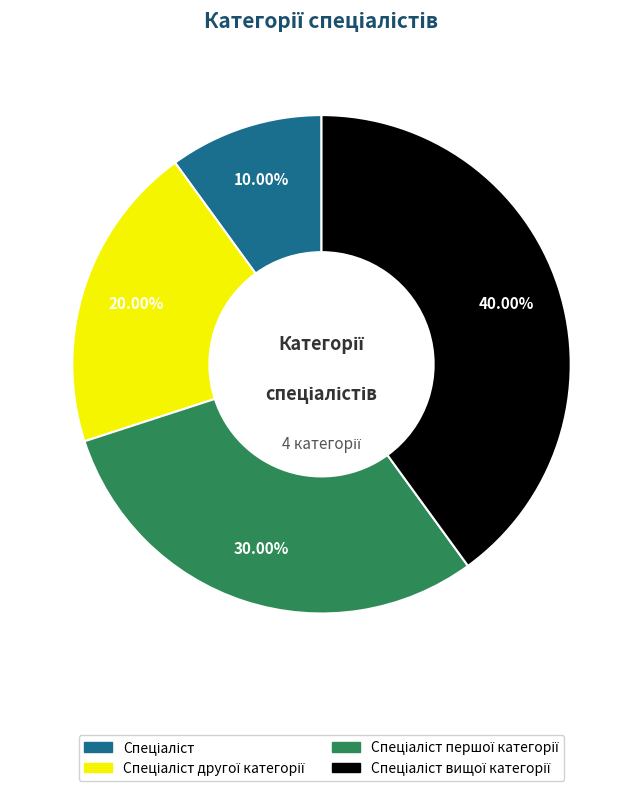

Is there a majority slice in this chart?

No